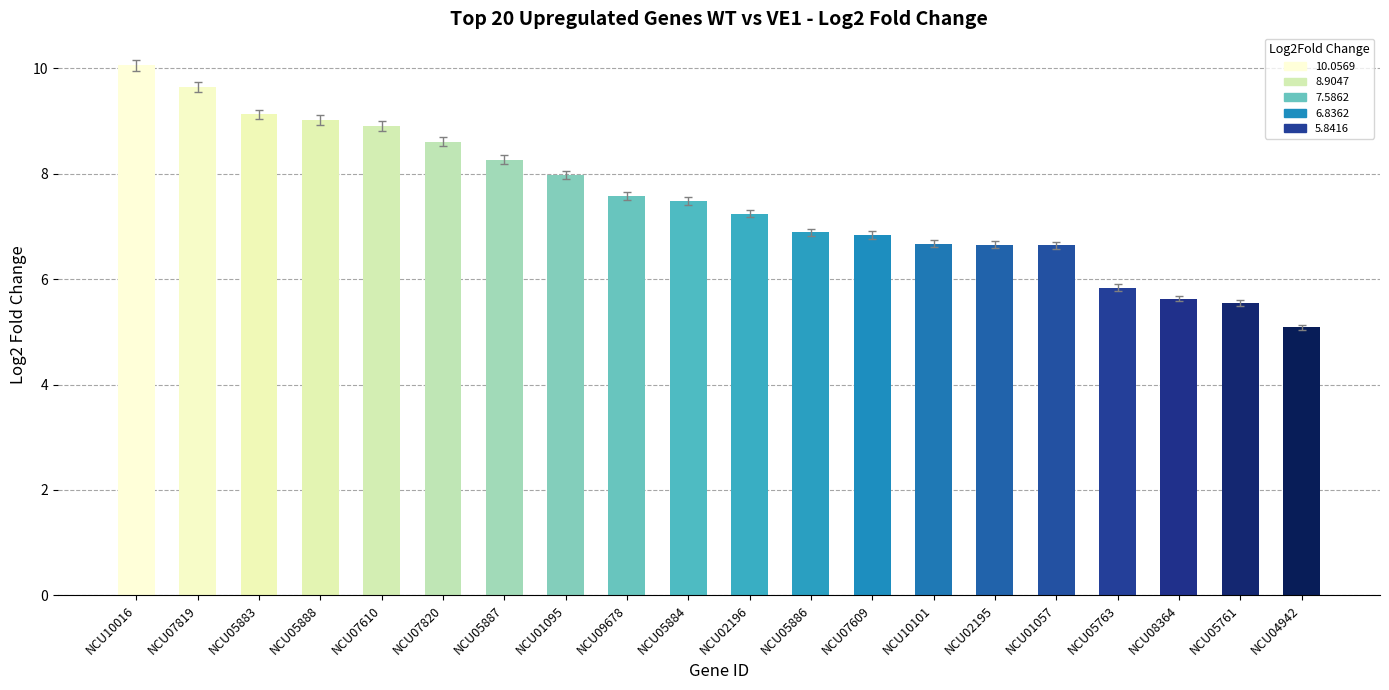

What is the approximate value at NCU02196?

7.2